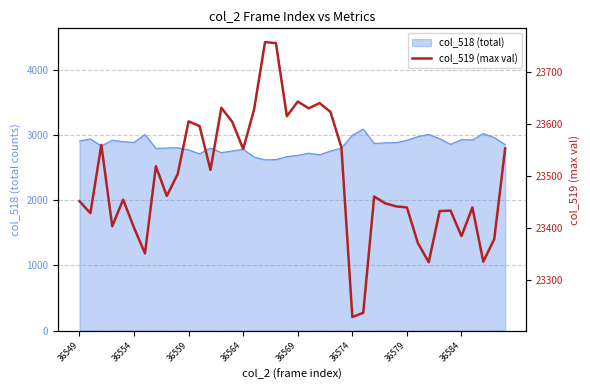

Approximately how many times larger is the value at 11 compared to 33?

1.0